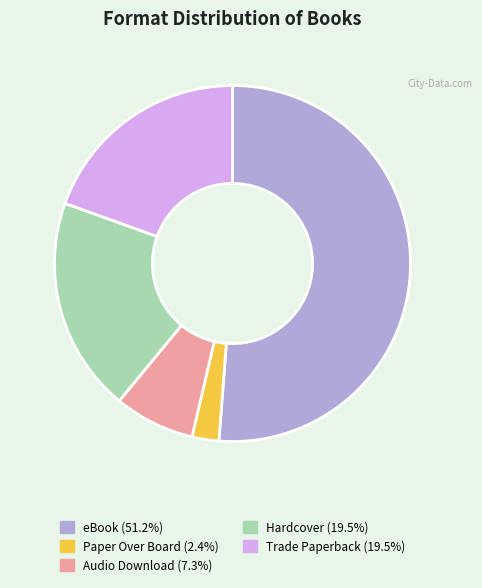

Count the number of slices in the pie.

5